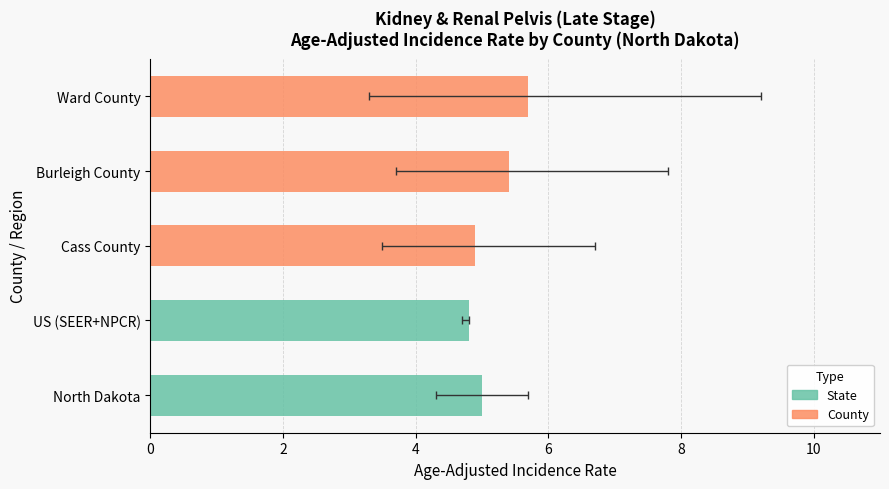

Where is Age-Adjusted Incidence Rate nearest to the value 5?

North Dakota